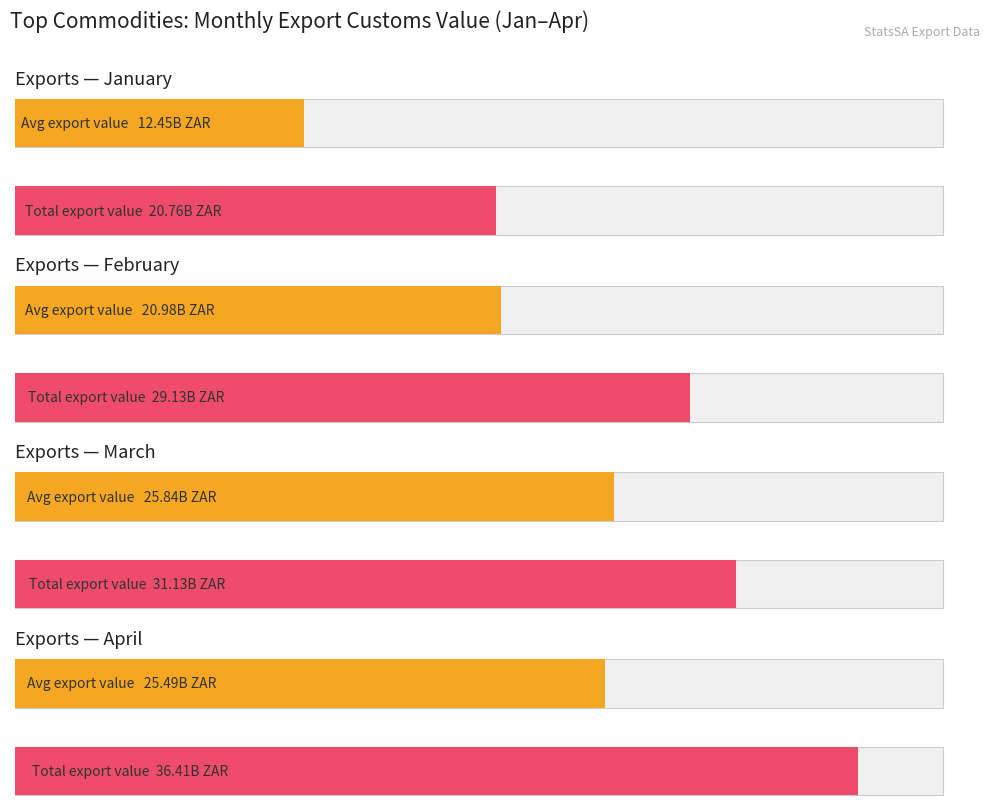

Does the chart contain any negative values?

No